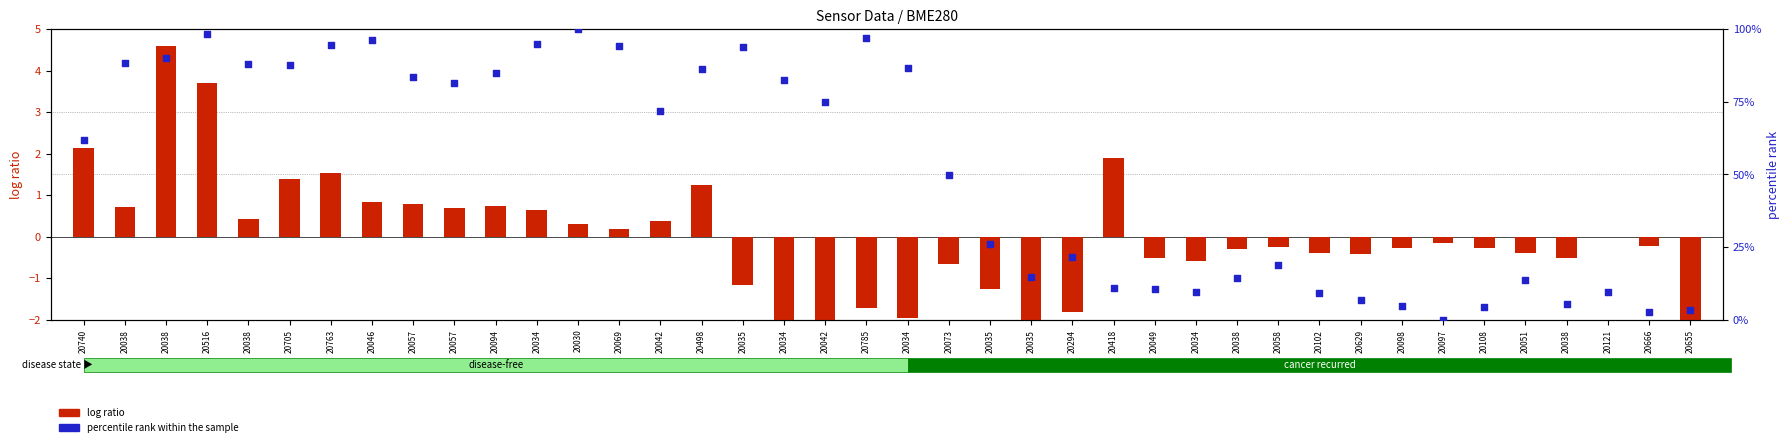

At how many categories does at least one series exceed 26?

23